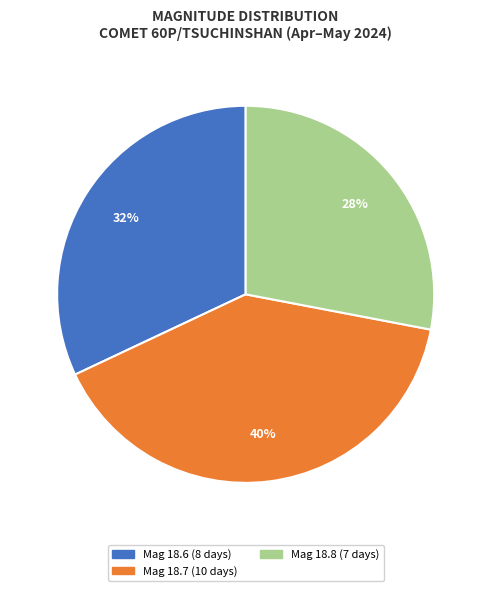

Is there a majority slice in this chart?

No